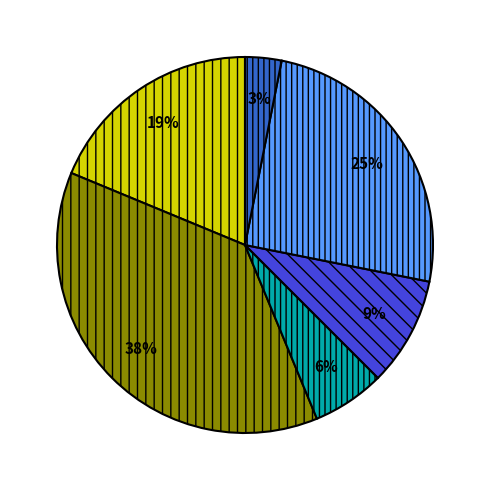

Does any single category account for the majority?

No